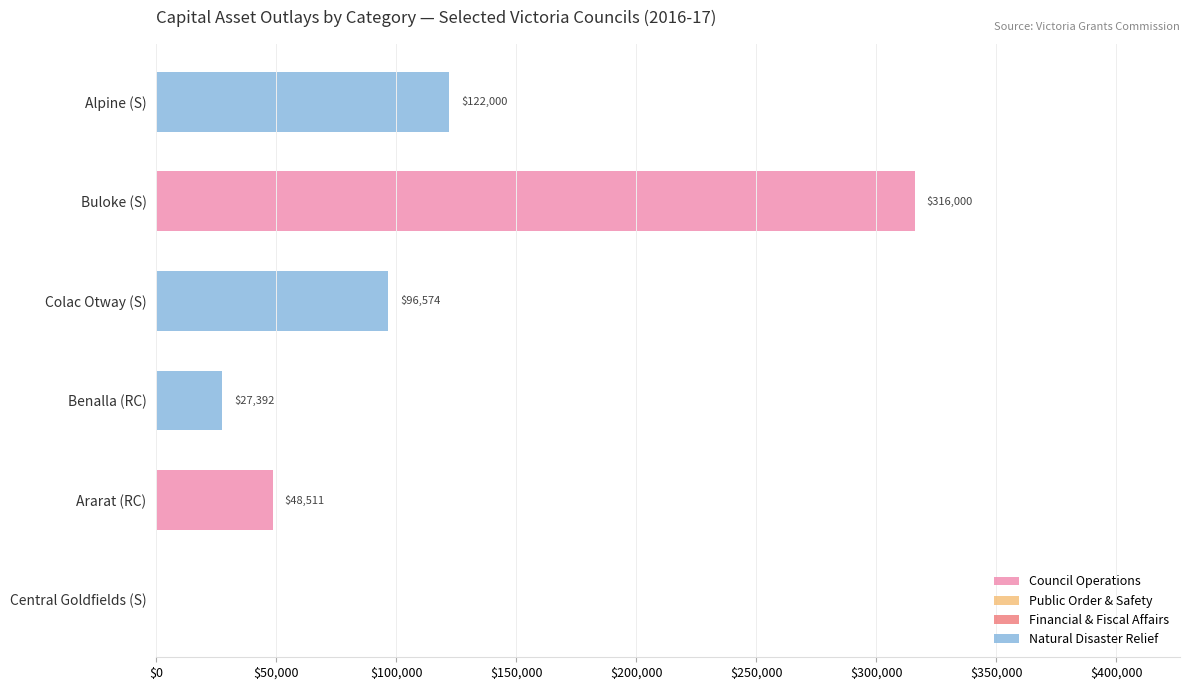

What are all the series names shown in the legend?

Council Operations, Public Order & Safety, Financial & Fiscal Affairs, Natural Disaster Relief